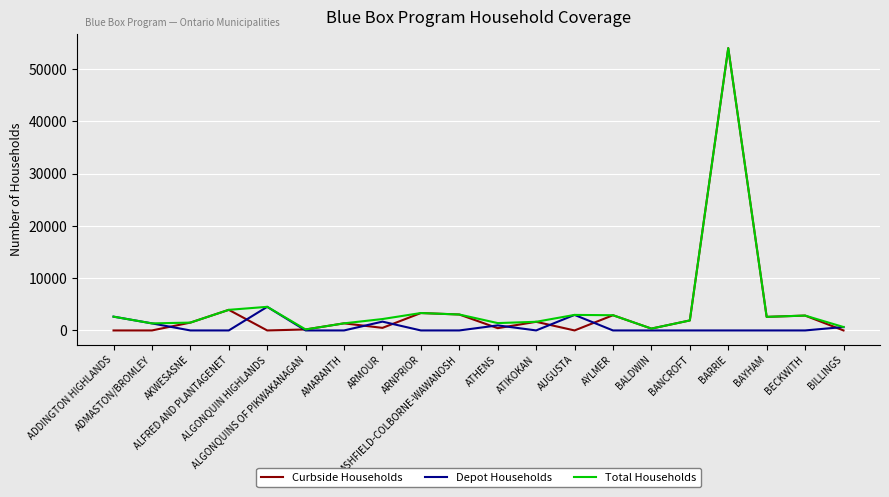

Which series has the widest spread of values?

Curbside Households